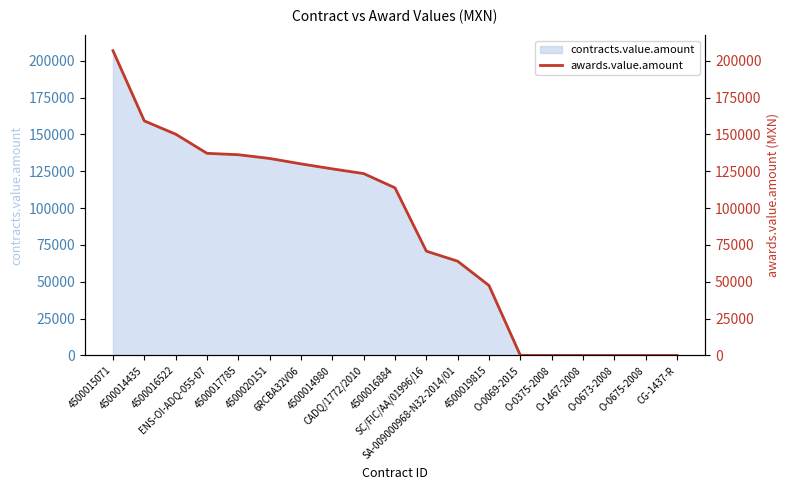

What position from the left is 4500015071?

1